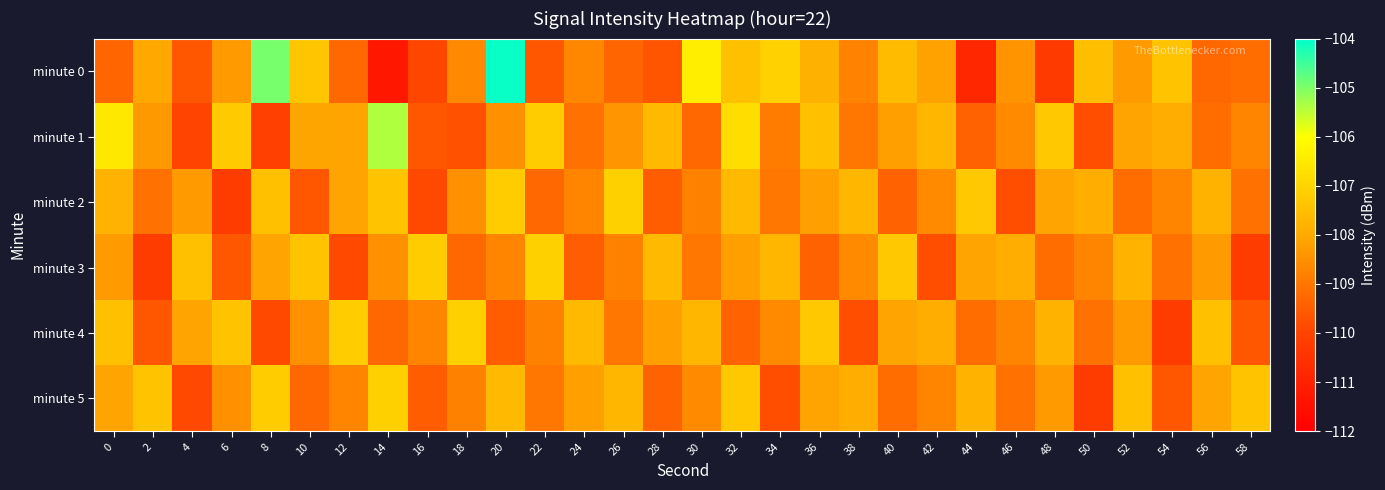

At which category is the sum across all series the highest?

20